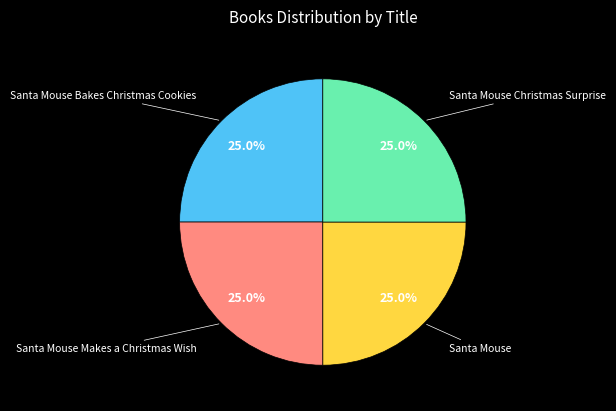

Approximately how many times larger is the value at Santa Mouse Christmas Surprise compared to Santa Mouse Bakes Christmas Cookies?

1.0